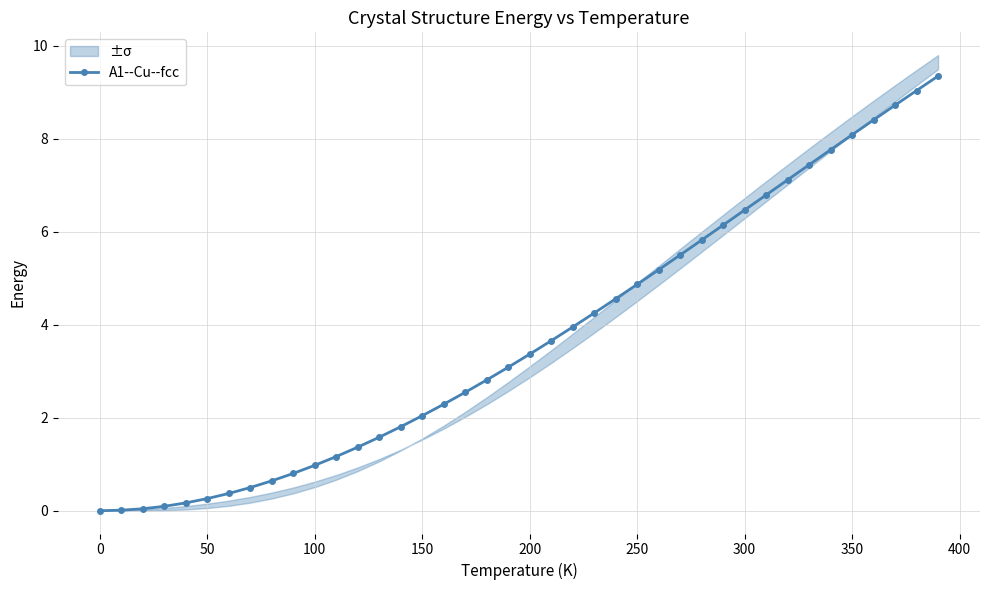

What is the maximum value for A1--Cu--fcc?

9.3